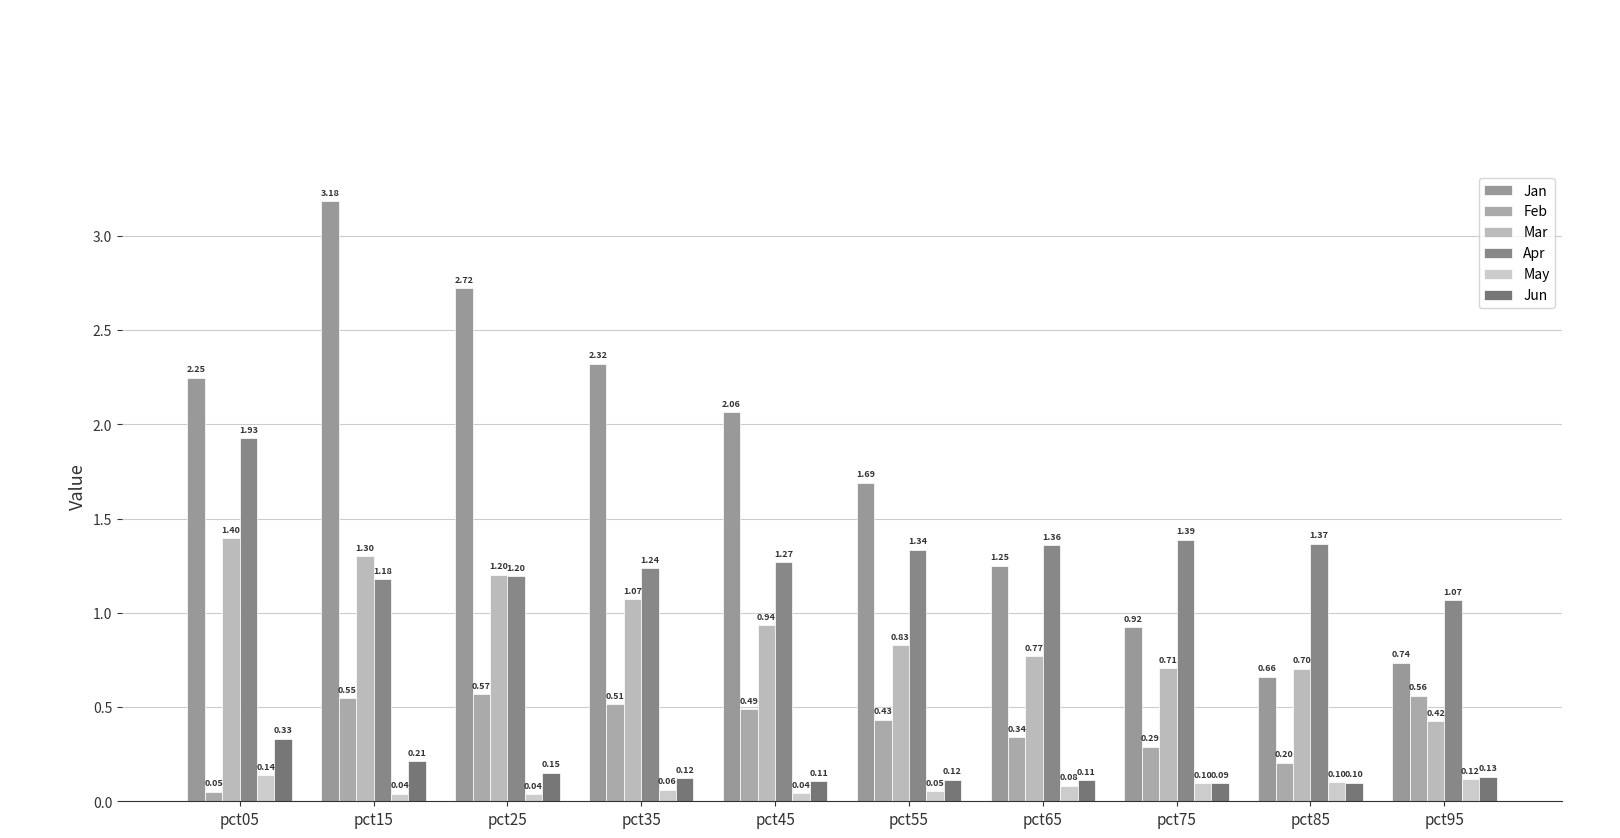

Which has a higher value, pct55 or pct25?

pct25